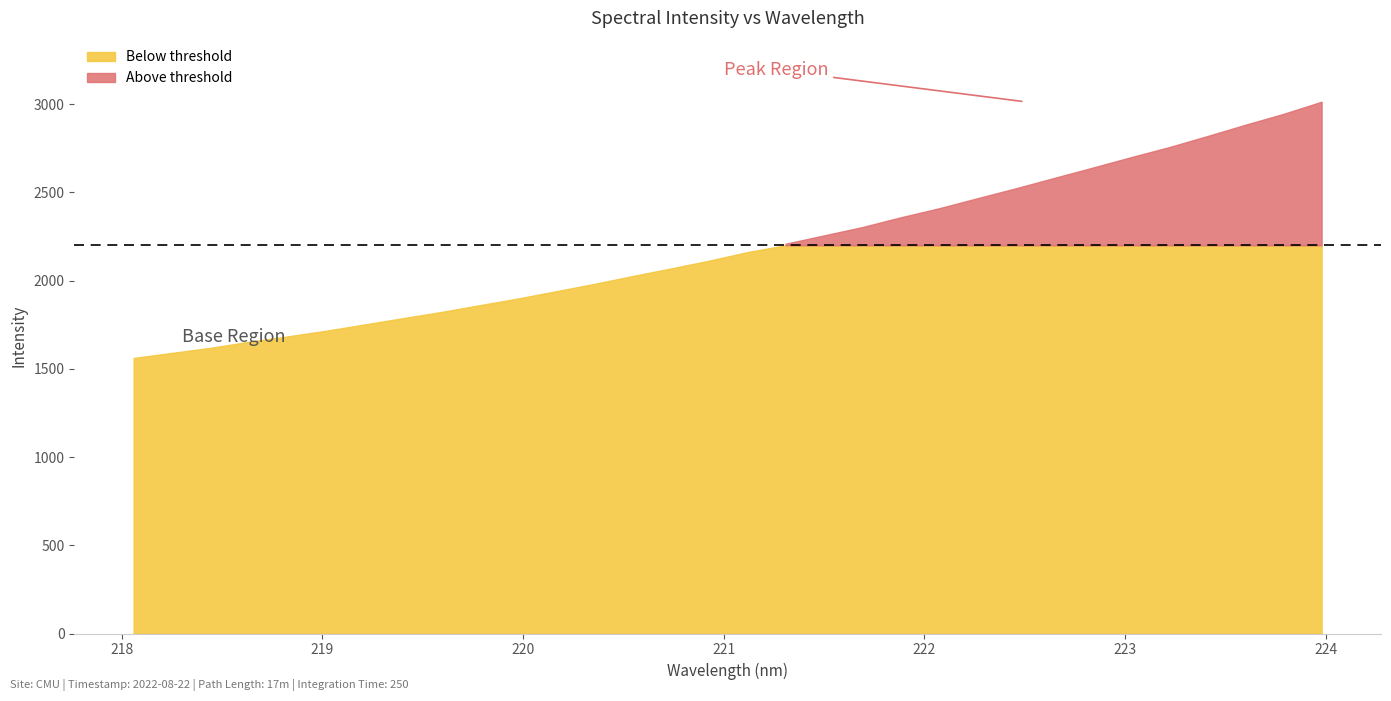

Rank the categories by value from highest to lowest.

223.9802, 223.7895, 223.5987, 223.408, 223.2172, 223.0264, 222.8355, 222.6447, 222.4538, 222.263, 222.0721, 221.8812, 221.6902, 221.4993, 221.3083, 221.1174, 220.9264, 220.7354, 220.5444, 220.3533, 220.1623, 219.9712, 219.7801, 219.589, 219.3979, 219.2067, 219.0156, 218.8244, 218.6332, 218.442, 218.2508, 218.0596